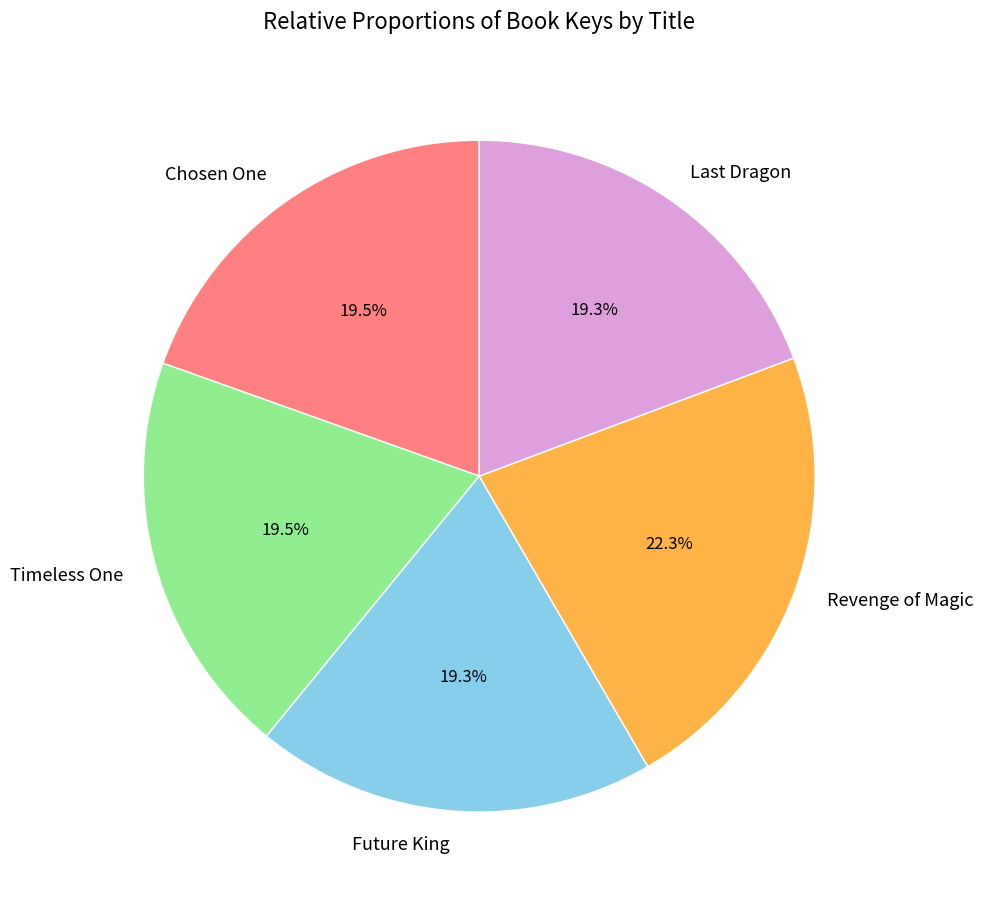

To the nearest percent, what is the average slice percentage?

20%